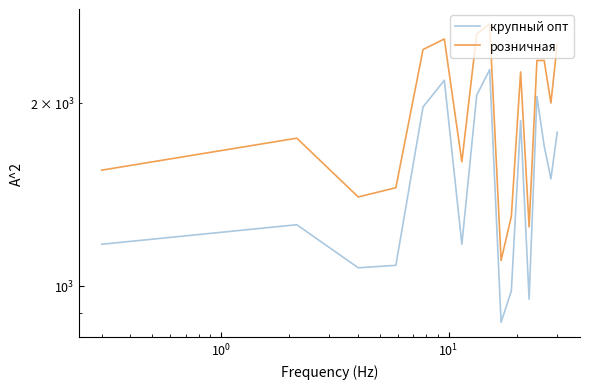

At how many categories does at least one series exceed 1035?

17